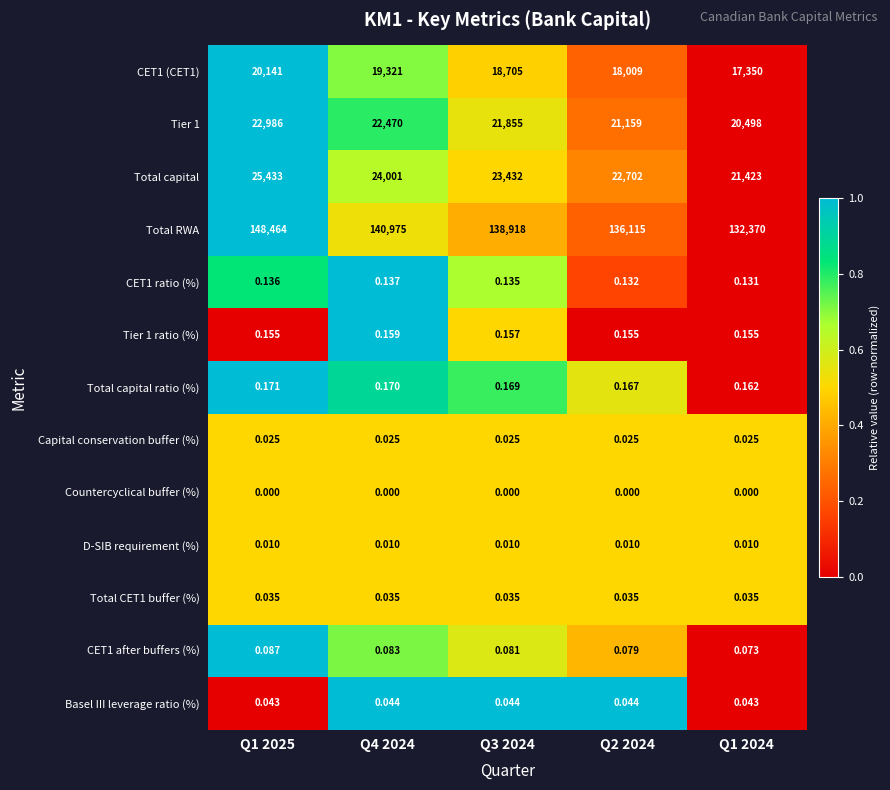

At which category does the chart reach its peak across all series?

Q1 2025